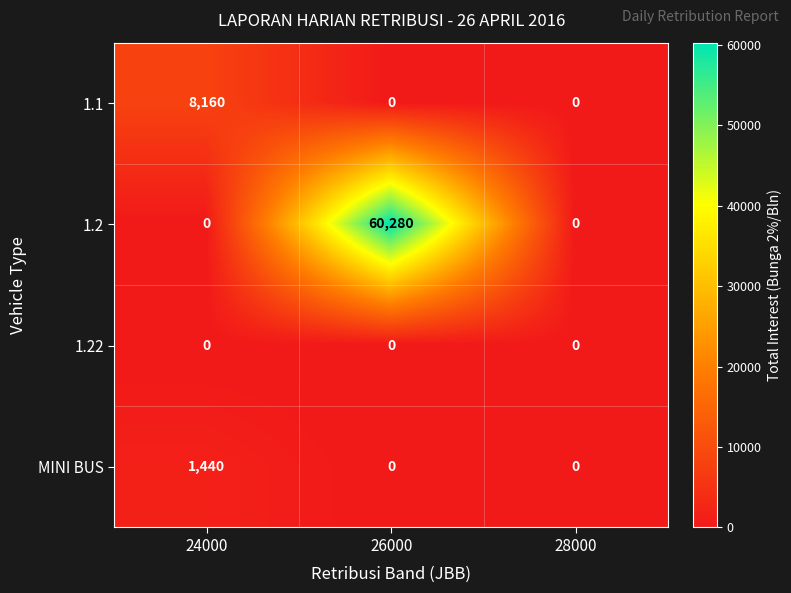

True or false: MINI BUS has a value of 600 at 28000.

False